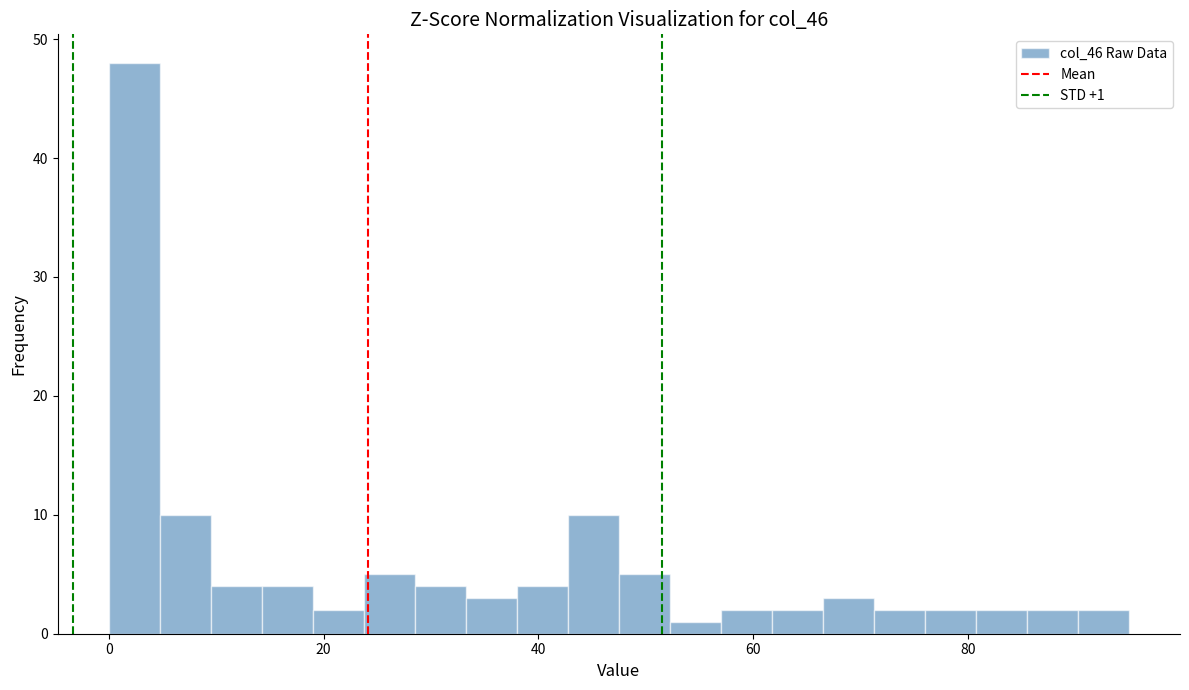

Read against the x-axis, roughly where is the centre of the tallest bar?

2